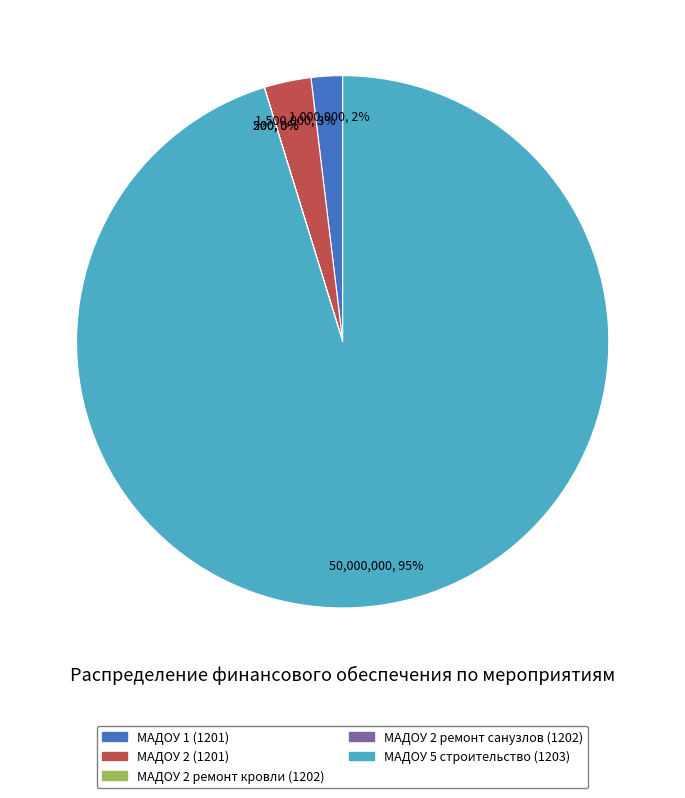

To the nearest percent, what is the average slice percentage?

20%